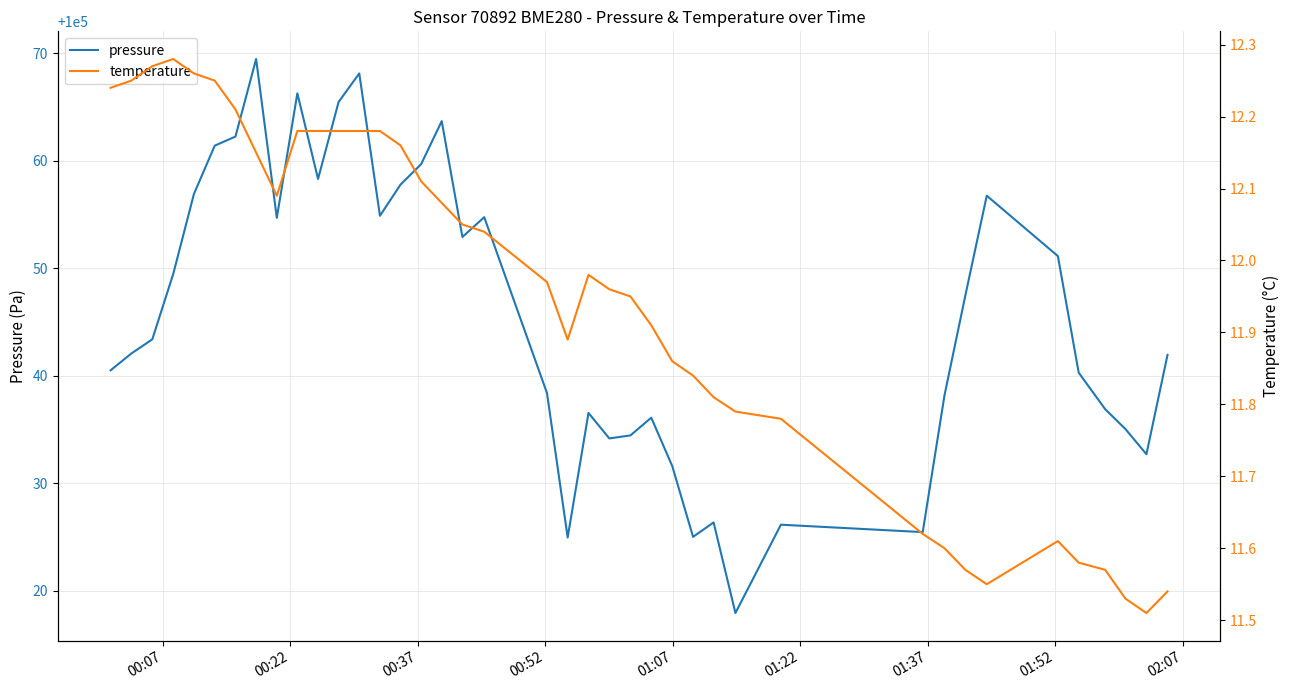

In pressure, how many points are lower than both neighbors (excluding endpoints)?

10